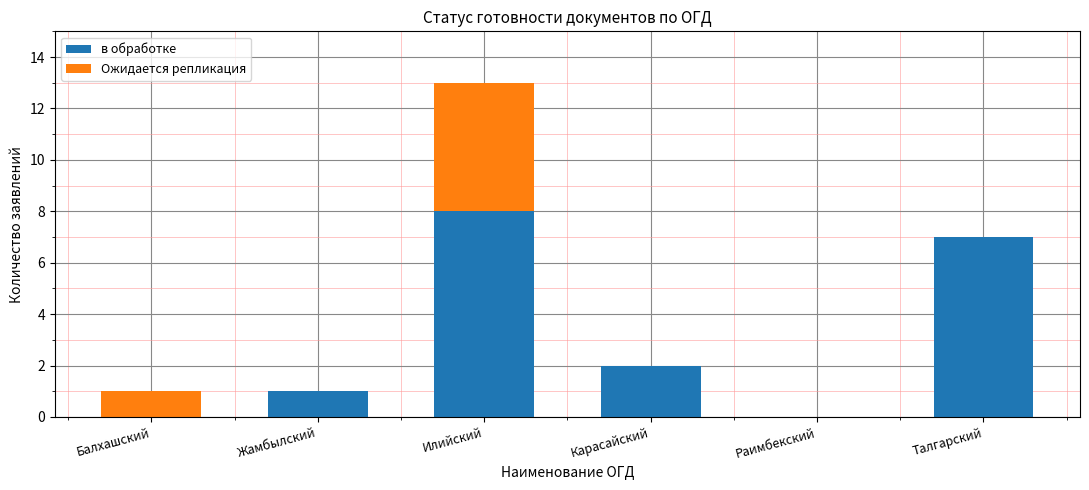

At which category is the sum across all series the highest?

Илийский